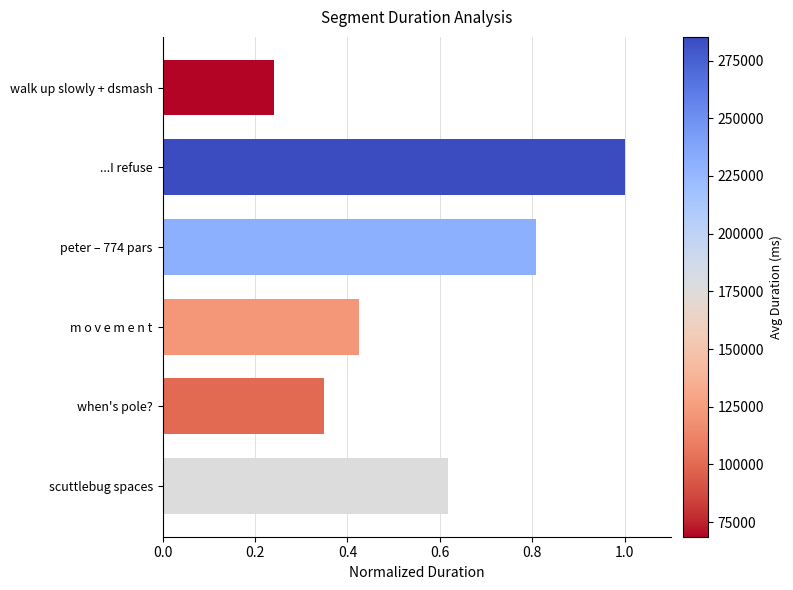

The value at peter – 774 pars is 0.5. True or false?

False